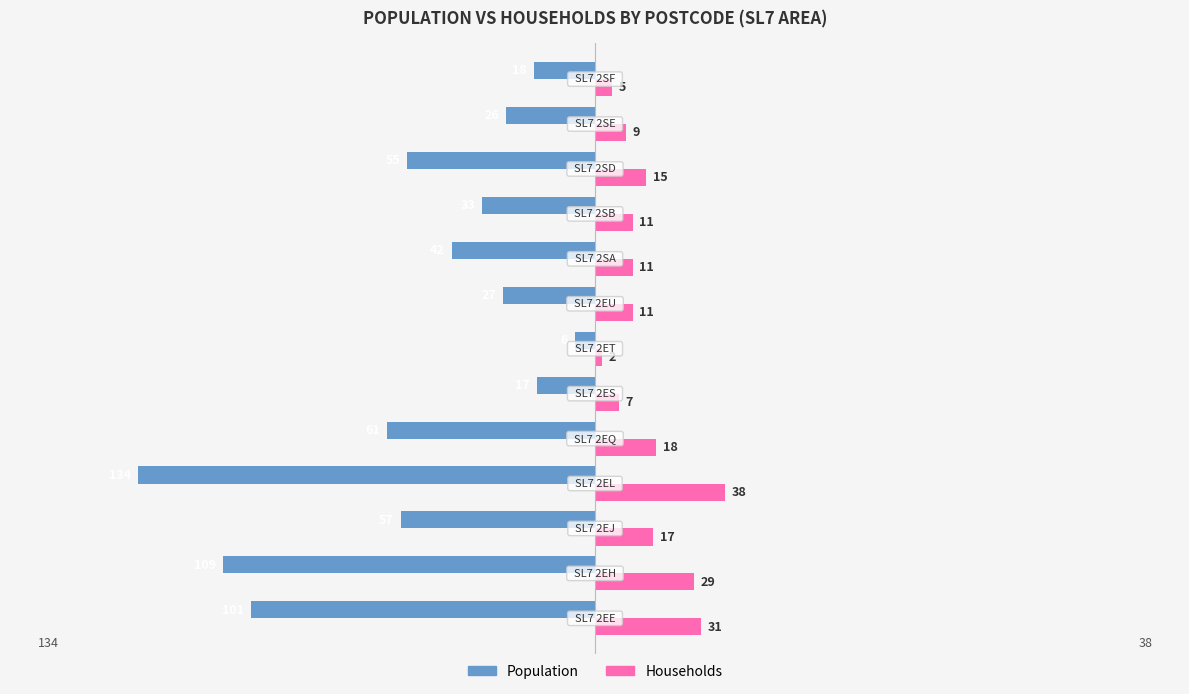

List the series in order of their overall mean, highest first.

Households, Population